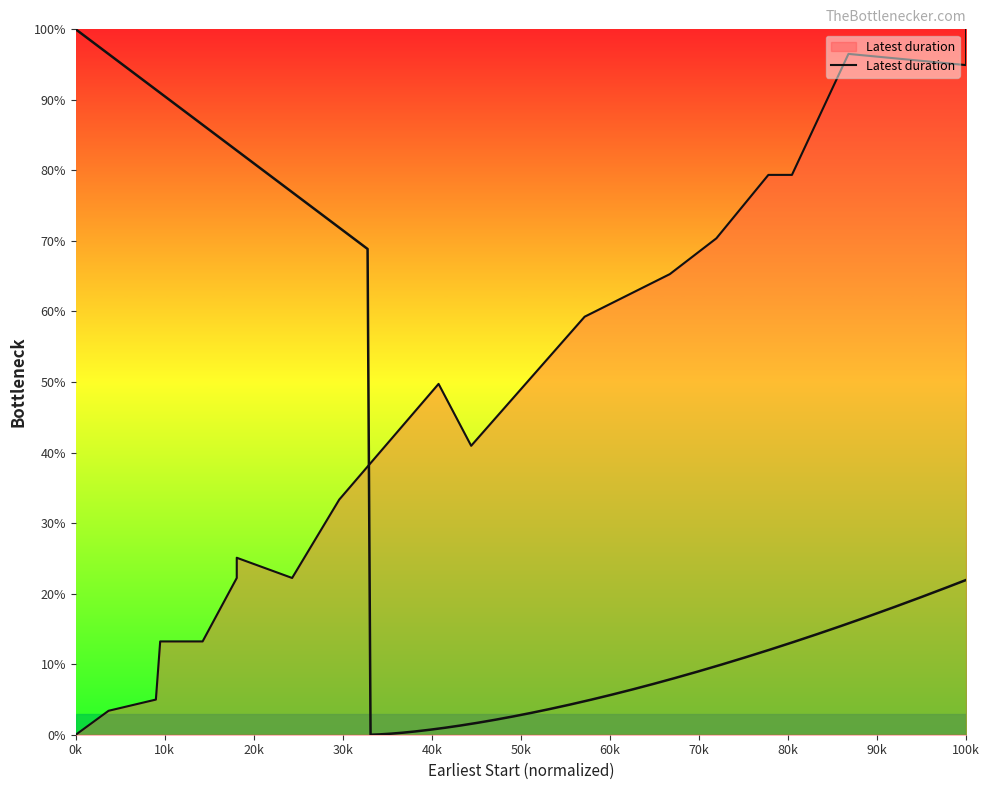

Reading right to left, list all the values displayed in this chart.

100.0	94.9	96.5	79.4	79.4	79.4	79.4	79.4	70.4	65.3	59.3	59.3	41.0	41.0	41.0	41.0	41.0	49.7	49.7	33.3	33.3	22.2	22.2	22.2	22.2	25.1	22.2	22.2	22.2	22.2	13.2	13.2	13.2	5.0	3.4	3.4	3.4	3.4	3.4	0.0